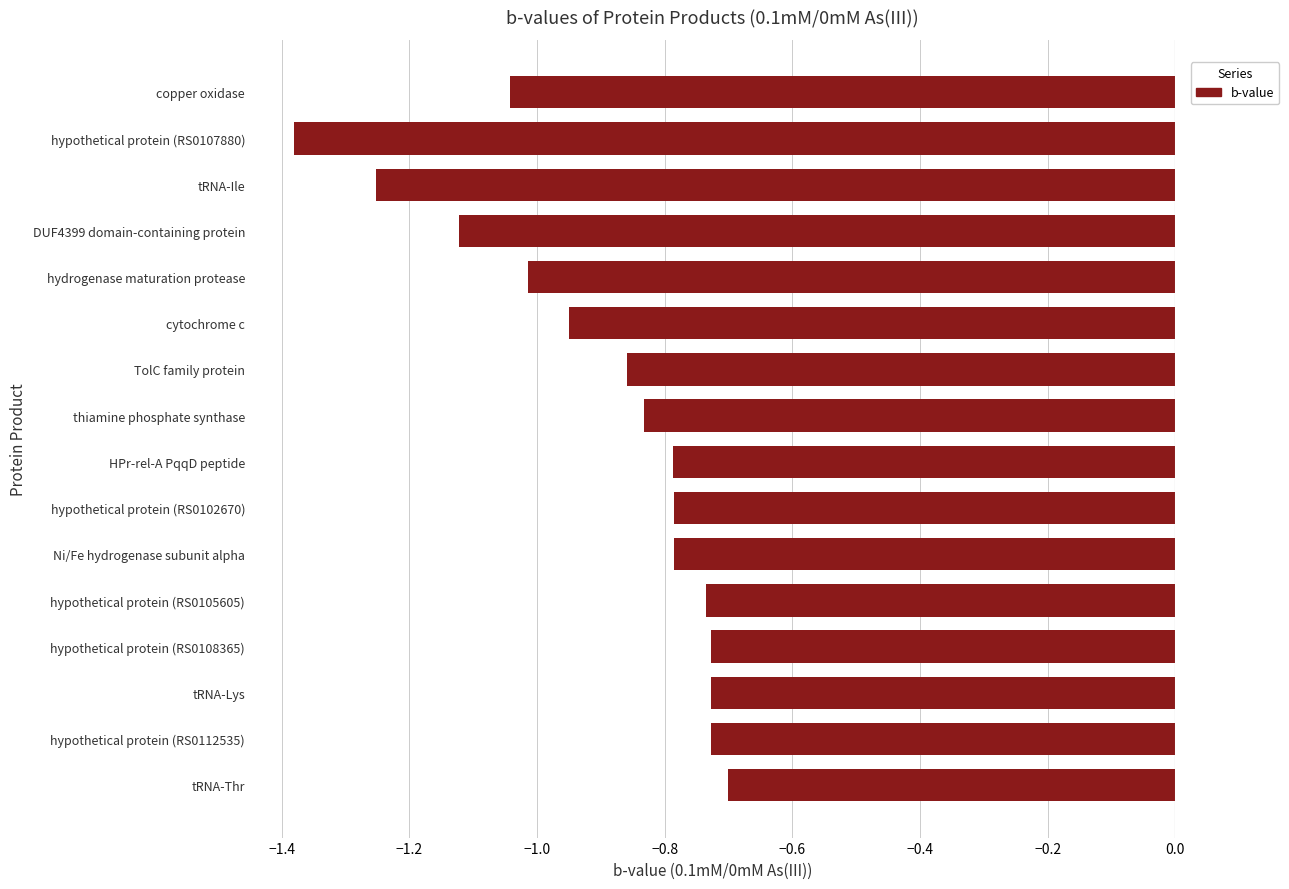

Where is the data nearest to the value -1?

hydrogenase maturation protease